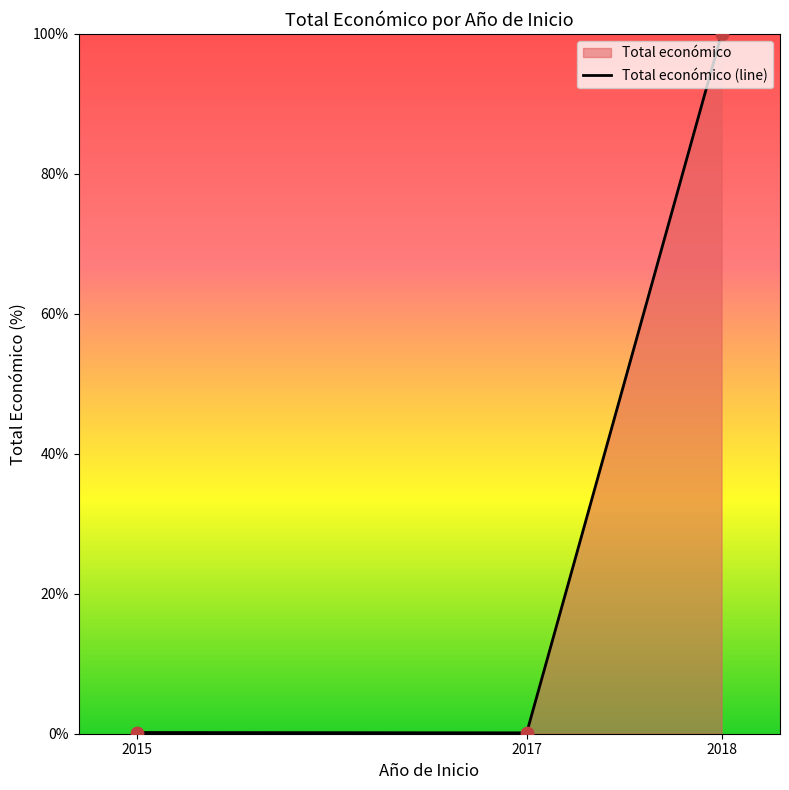

What is the change in value from 2017 to 2018?

+99.9